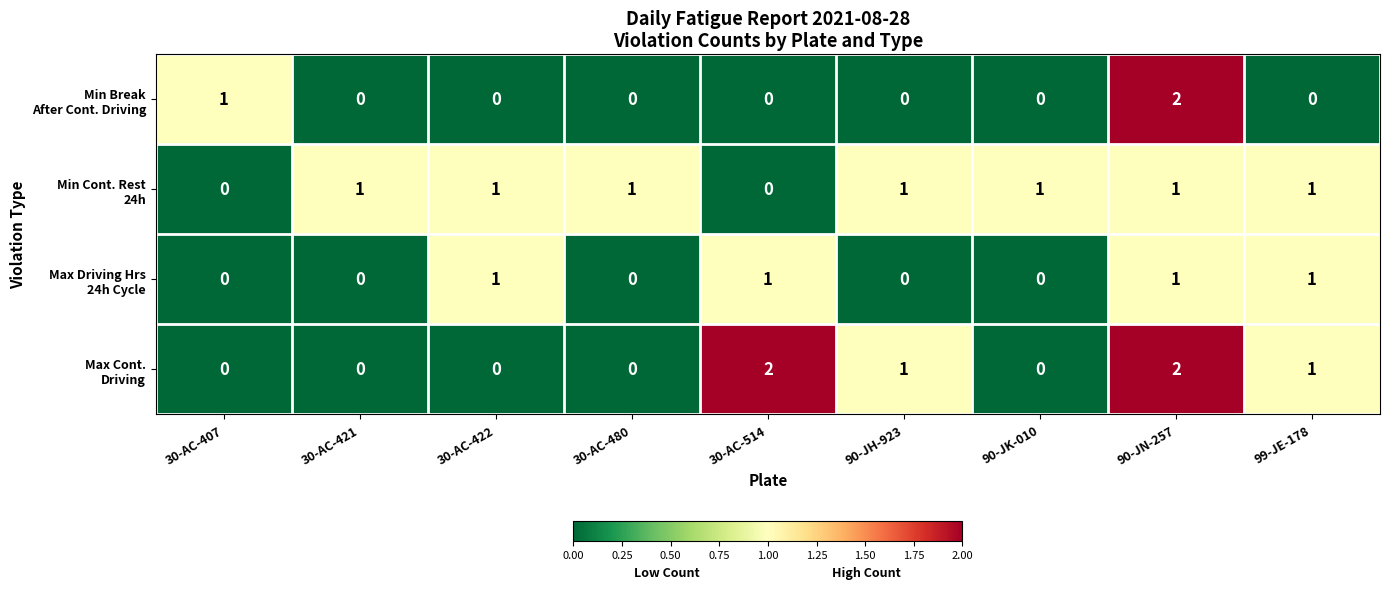

What is the difference between the highest and lowest values at 99-JE-178?

1